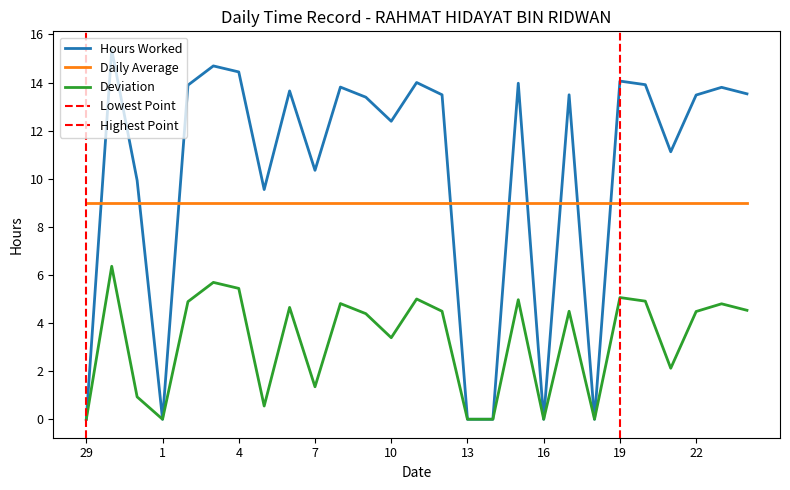

Which has a higher value, 23 or 19?

19